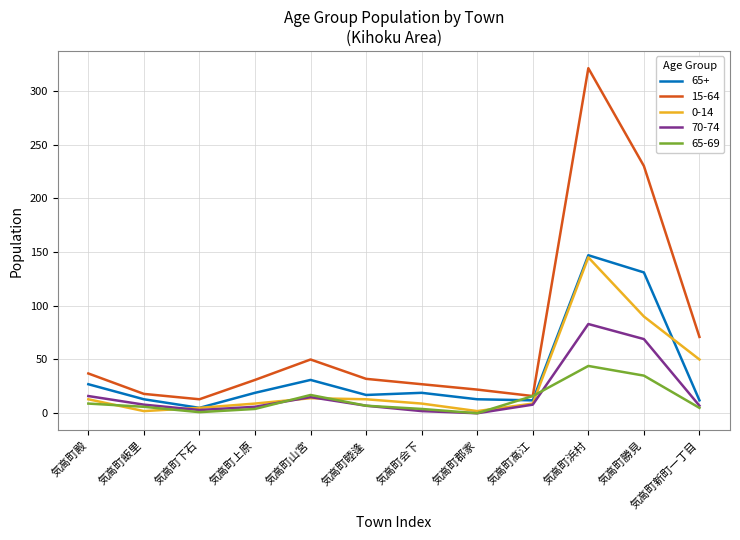

What is the total value across all series at 気高町郡家?

37